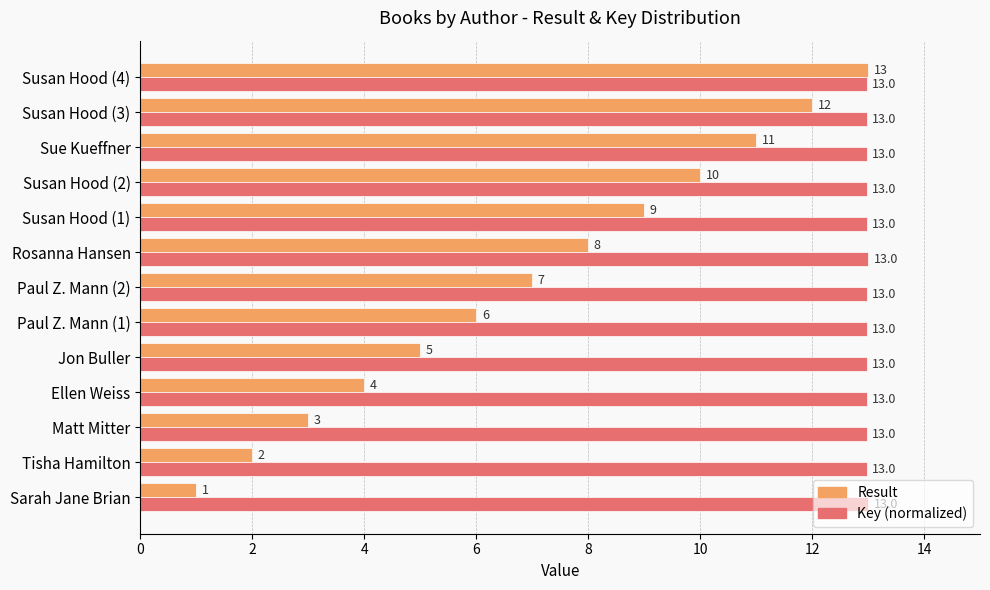

Rank the series at Susan Hood (2) from highest to lowest value.

Key (normalized), Result